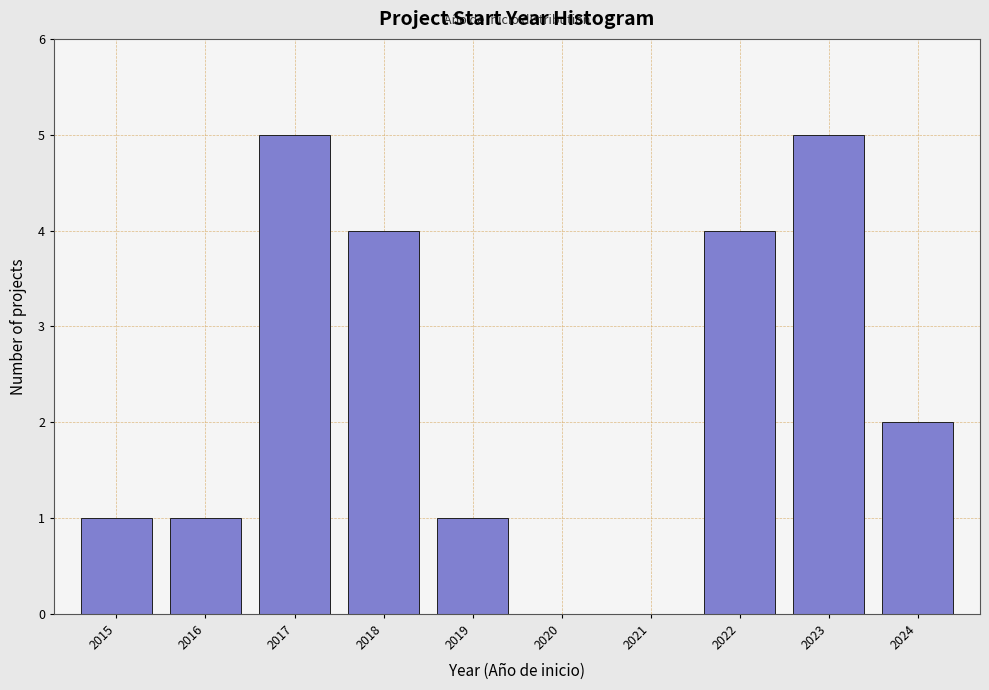

Reading left to right, transcribe this chart: for each bar, give the range it covers on the x-axis and its height. The values are not printed on the chart, so give them approximately, as read against the axis.

2014.5 to 2015.5: 1
2015.5 to 2016.5: 1
2016.5 to 2017.5: 5
2017.5 to 2018.5: 4
2018.5 to 2019.5: 1
2019.5 to 2020.5: 0
2020.5 to 2021.5: 0
2021.5 to 2022.5: 4
2022.5 to 2023.5: 5
2023.5 to 2024.5: 2